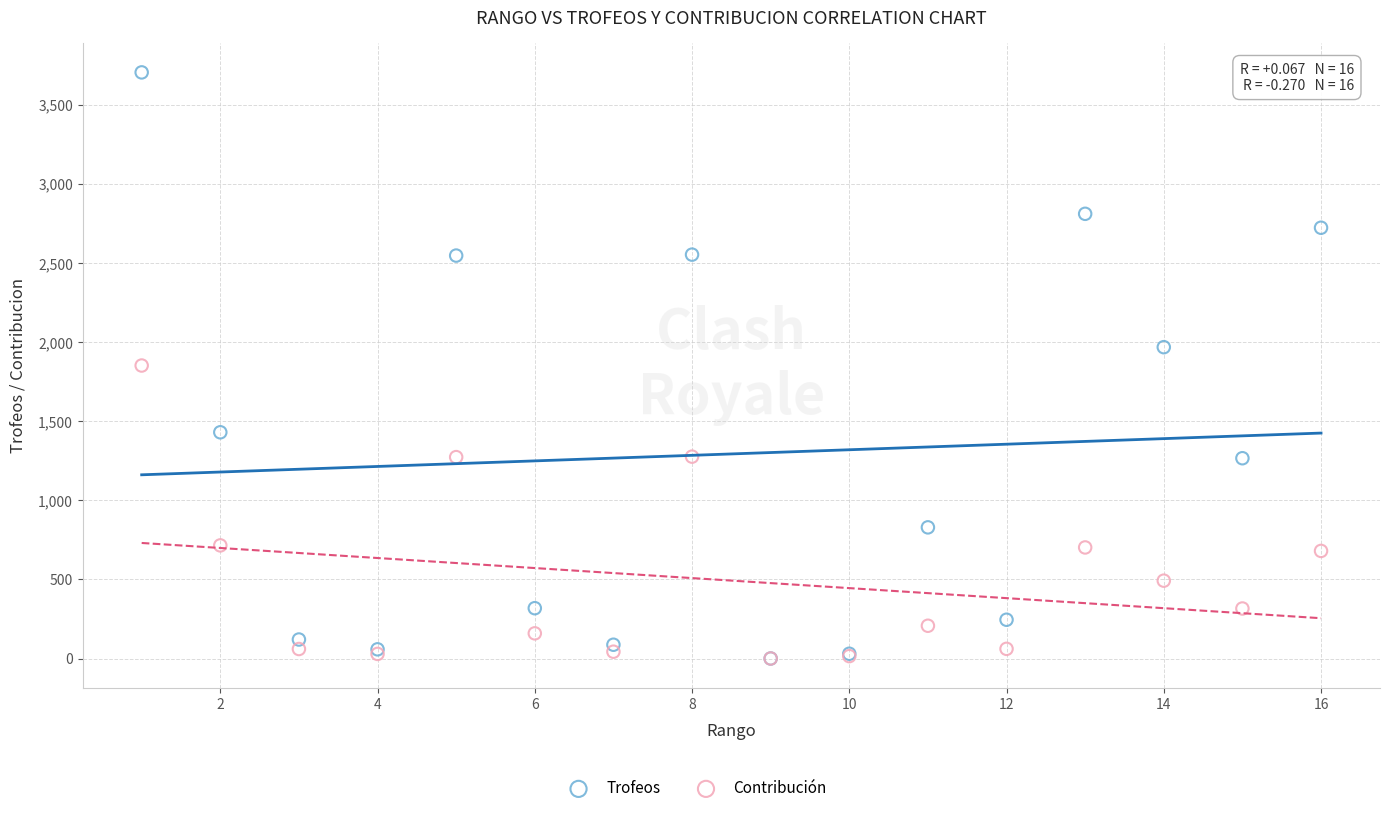

Which series has the widest spread of Y values?

Trofeos